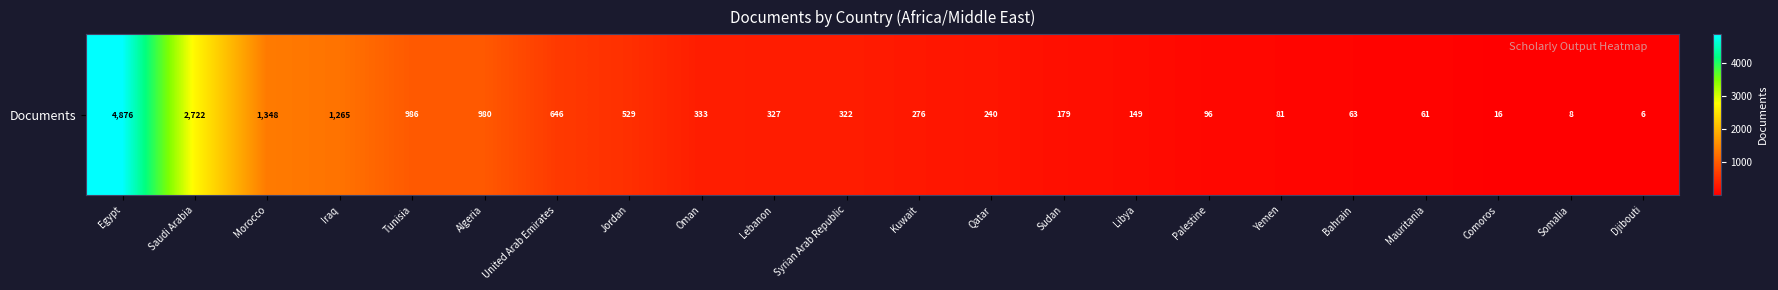

Rank the categories by value from lowest to highest.

Djibouti, Somalia, Comoros, Mauritania, Bahrain, Yemen, Palestine, Libya, Sudan, Qatar, Kuwait, Syrian Arab Republic, Lebanon, Oman, Jordan, United Arab Emirates, Algeria, Tunisia, Iraq, Morocco, Saudi Arabia, Egypt